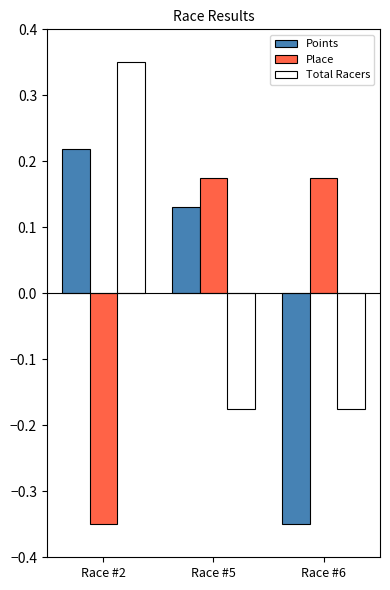

Where does the Points series first go above 0?

Race #2